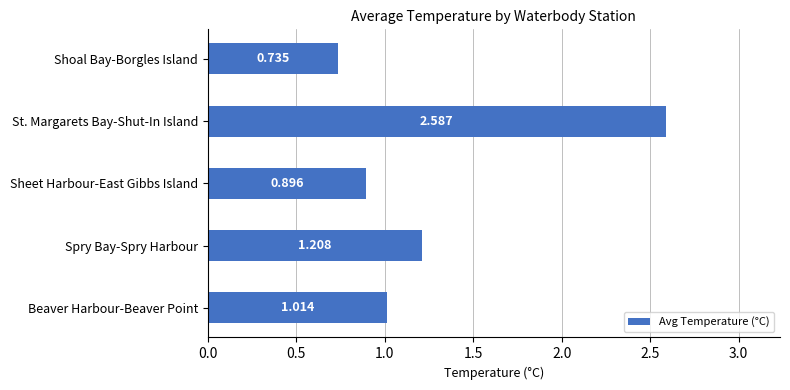

How many distinct data groups are displayed?

1